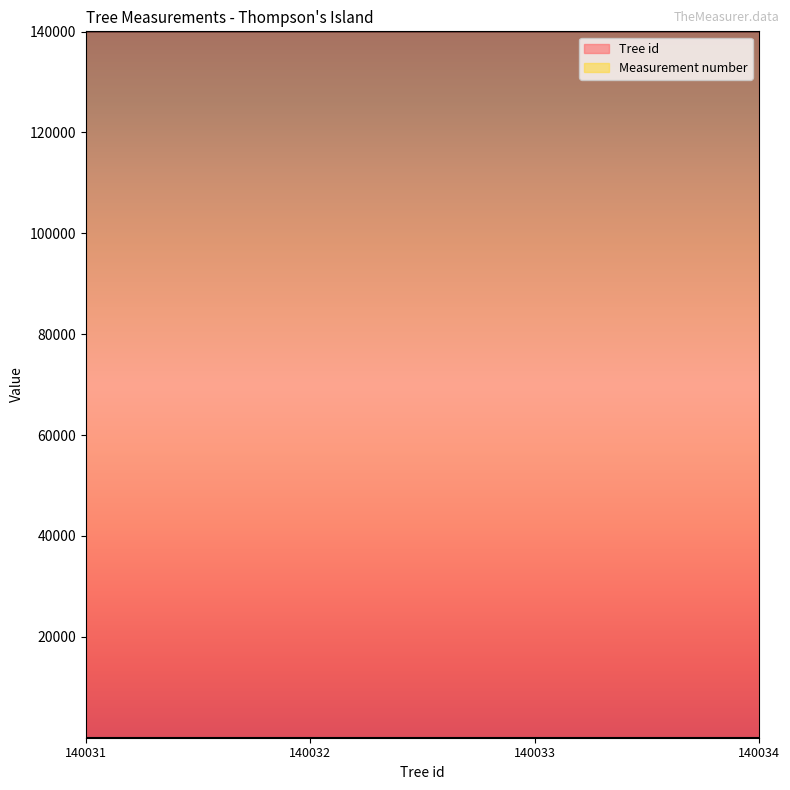

Where is the data nearest to the value 140032?

140032